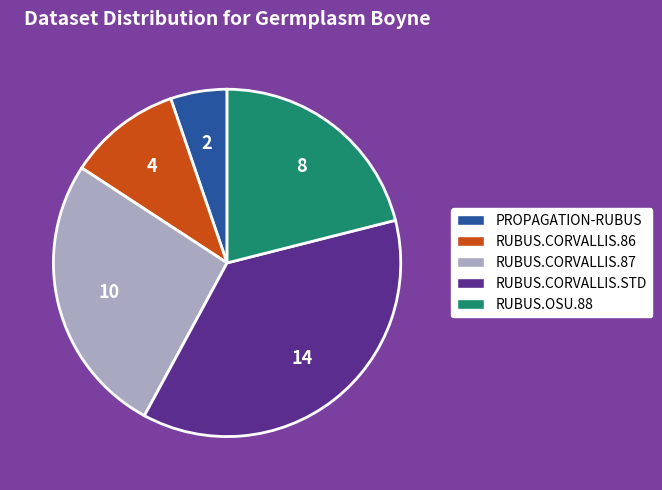

Does any single category account for the majority?

No